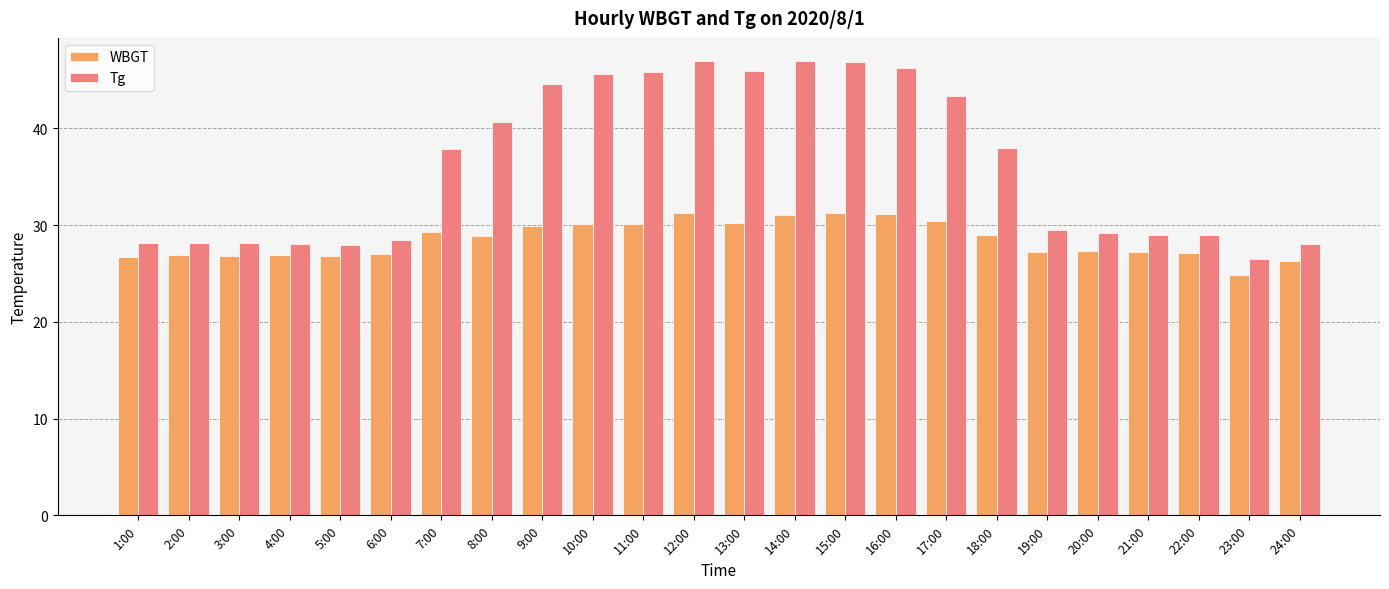

What is the approximate value of Tg at 3:00?

28.1